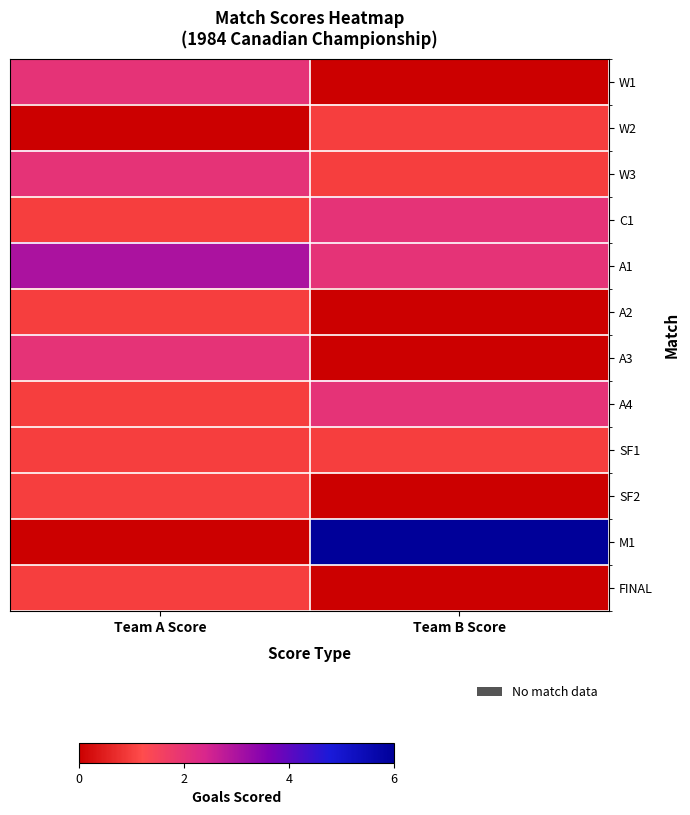

At which category is the sum across all series the highest?

Team A Score